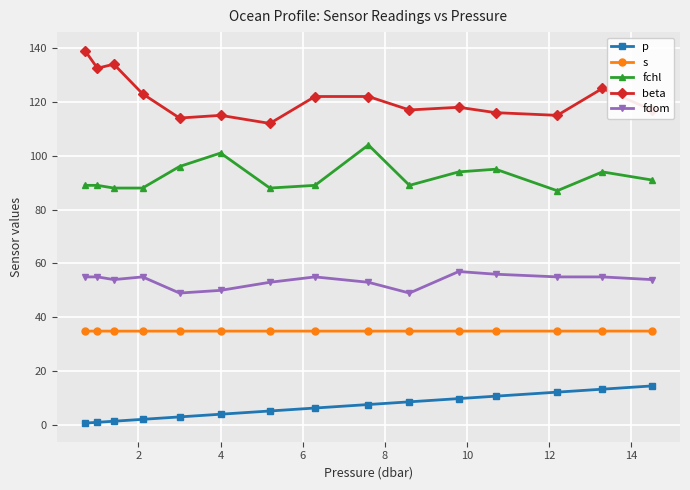

Which series has the widest spread of values?

beta